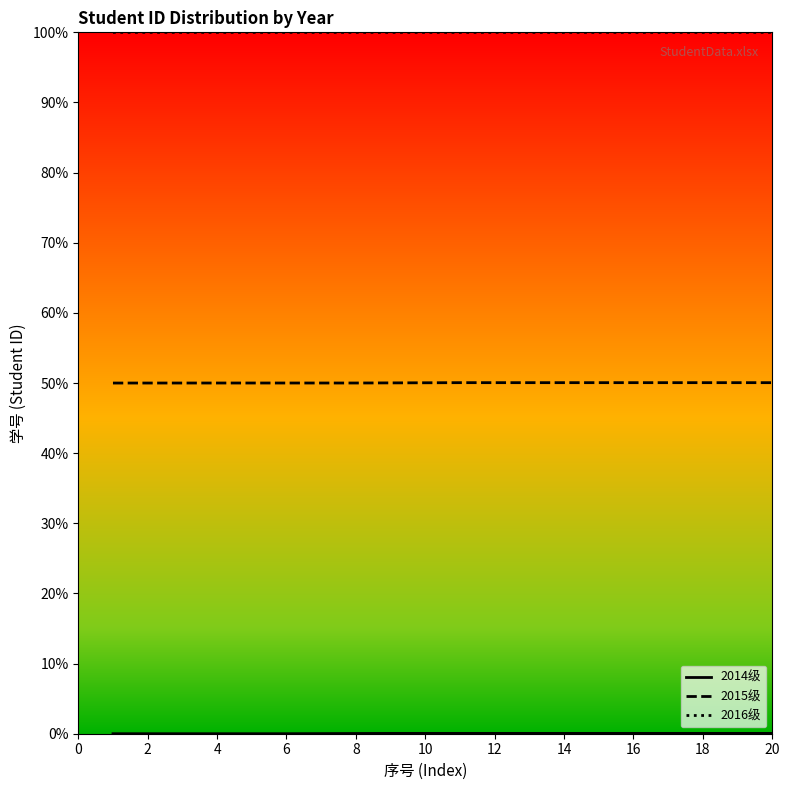

True or false: 2016级 and 2015级 cross at least once.

False